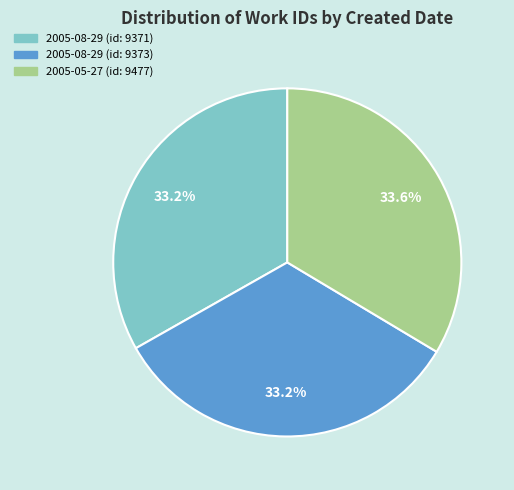

True or false: 2005-05-27 (id: 9477) accounts for 26% of the total.

False